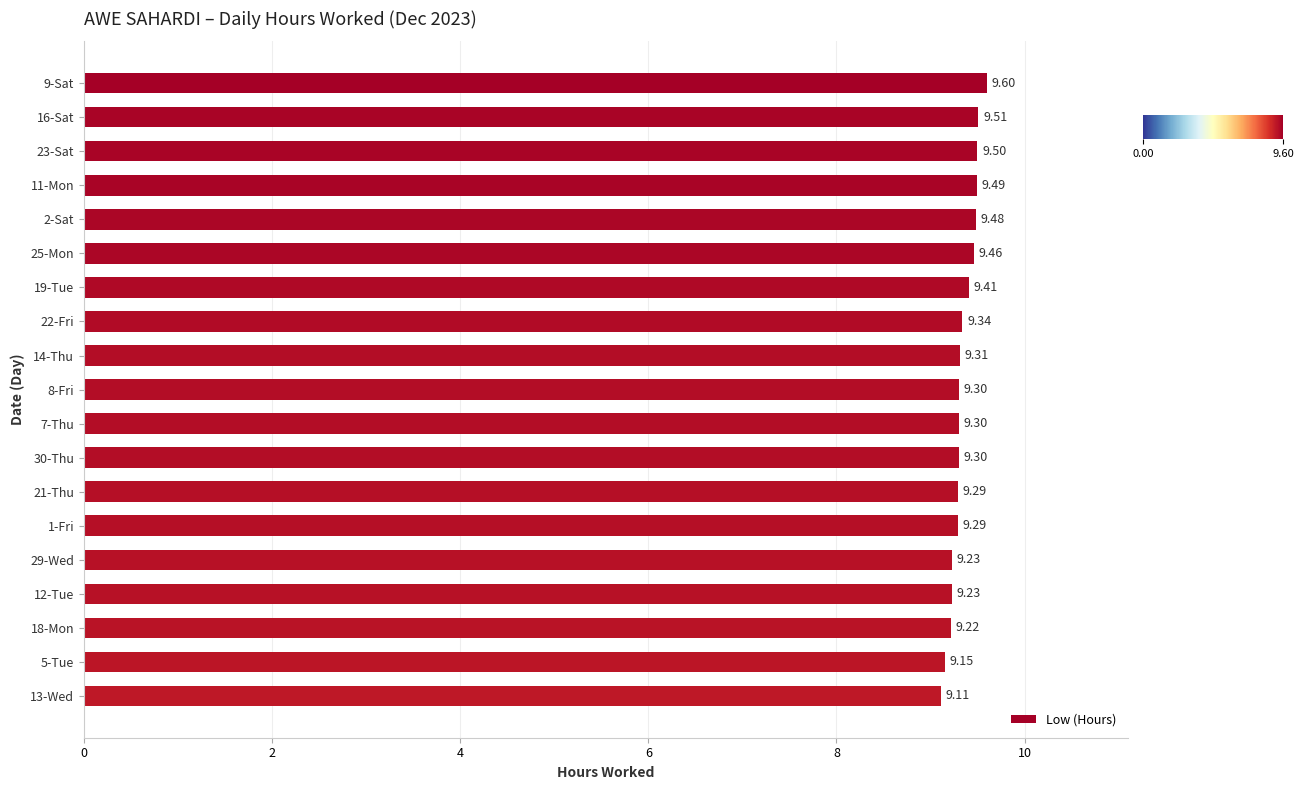

What is the difference between the maximum and minimum values?

0.5